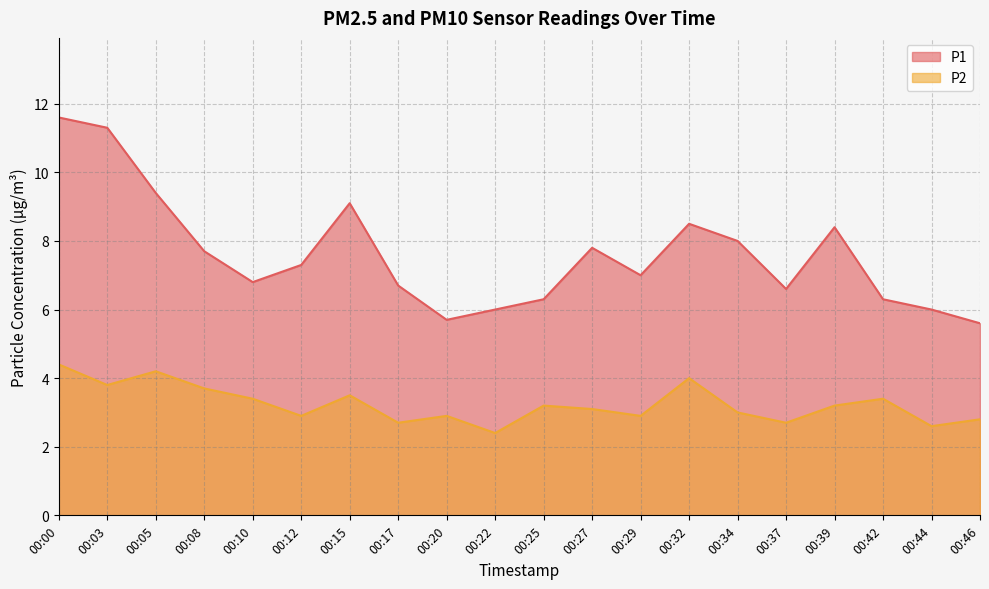

True or false: P2 and P1 cross at least once.

False